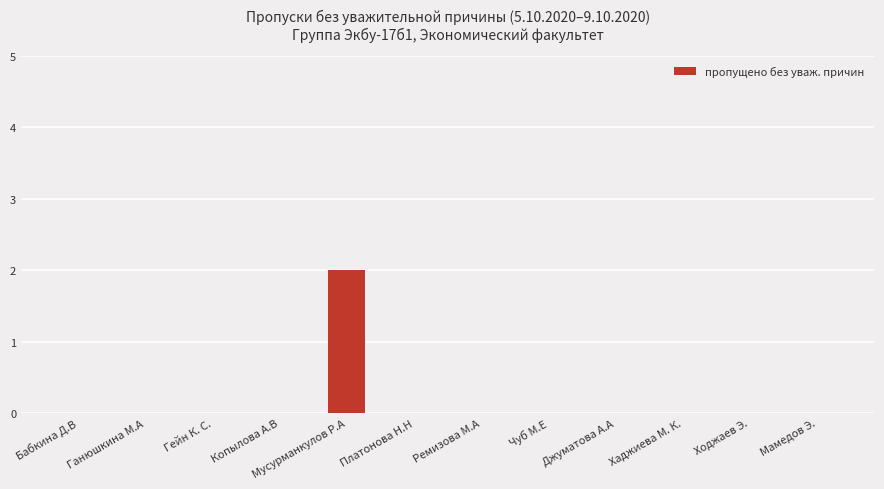

The chart shows a value of 0 at Хаджиева М. К.. True or false?

True